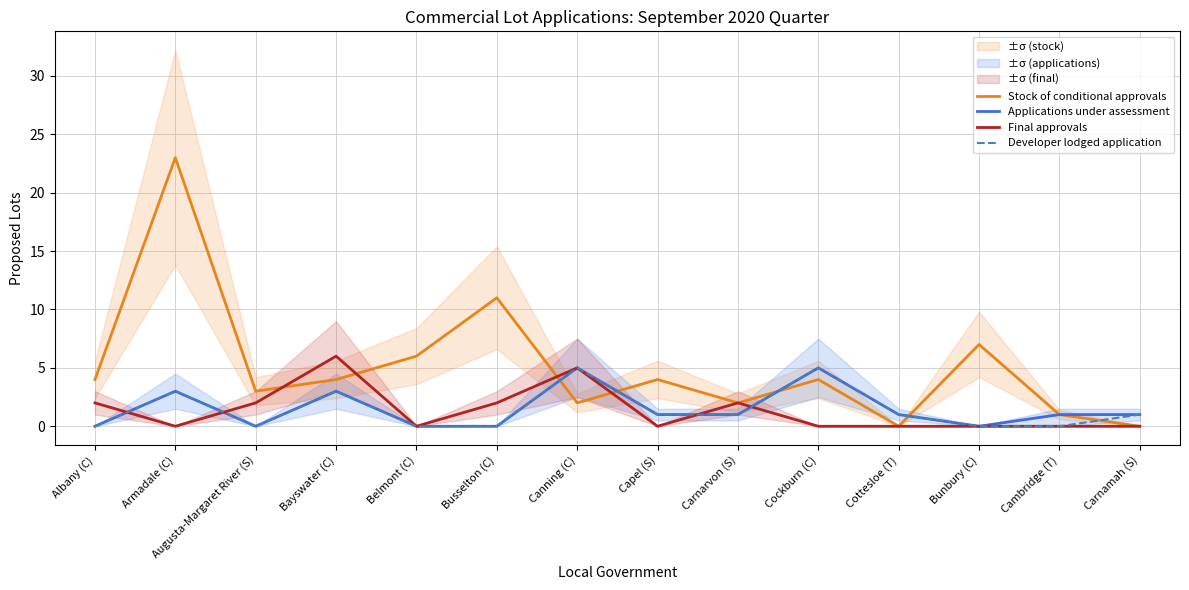

The value of Stock of conditional approvals at Bunbury (C) is 3. True or false?

False